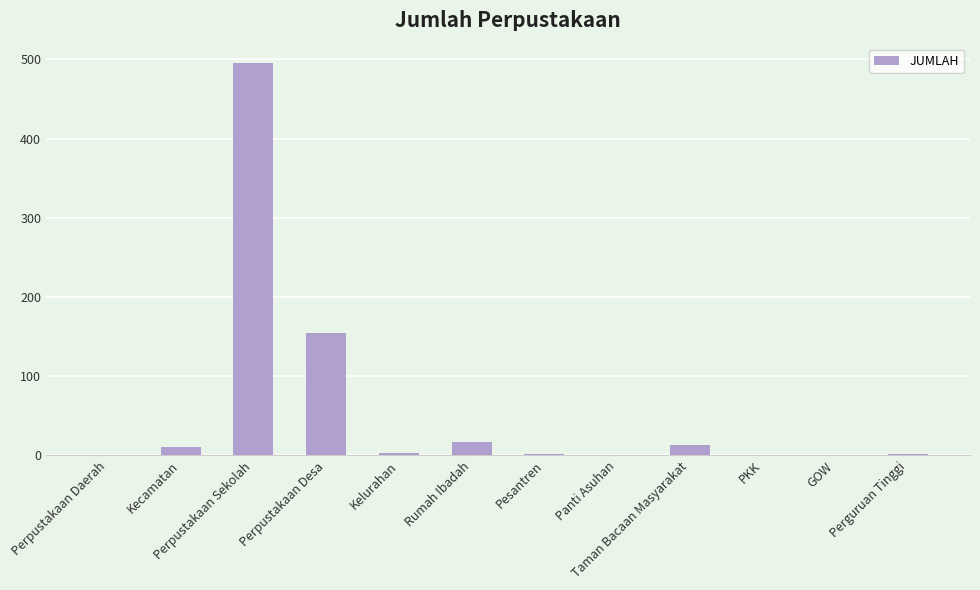

How many distinct data groups are displayed?

1